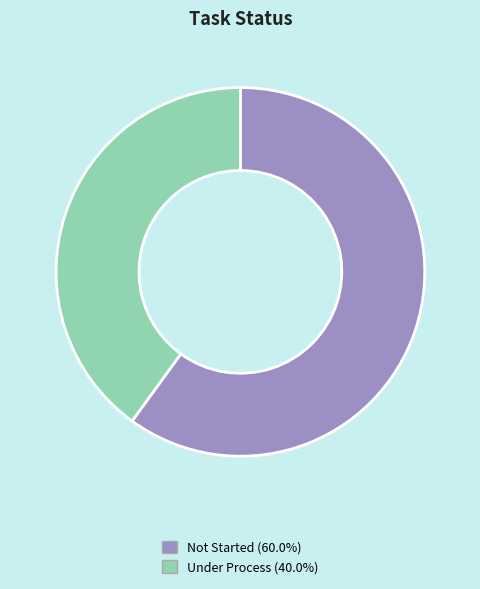

Is Not Started (60.0%) the majority of the pie?

Yes